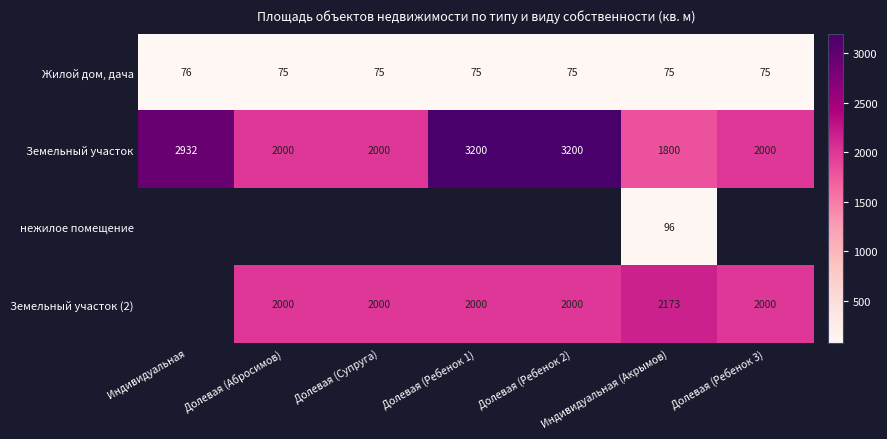

What is the minimum value for Земельный участок?

1800.0